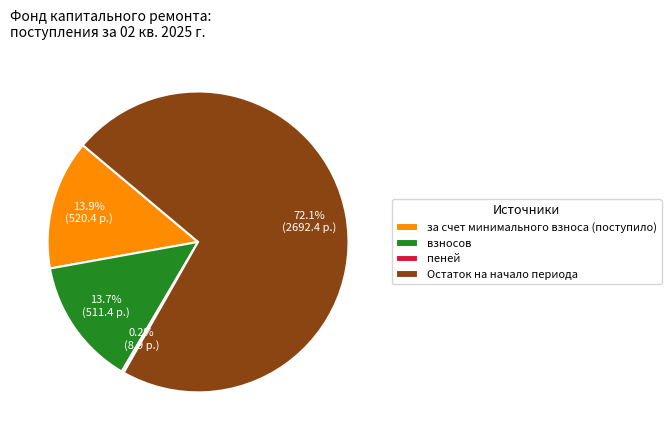

Which slice is the largest?

Остаток на начало периода